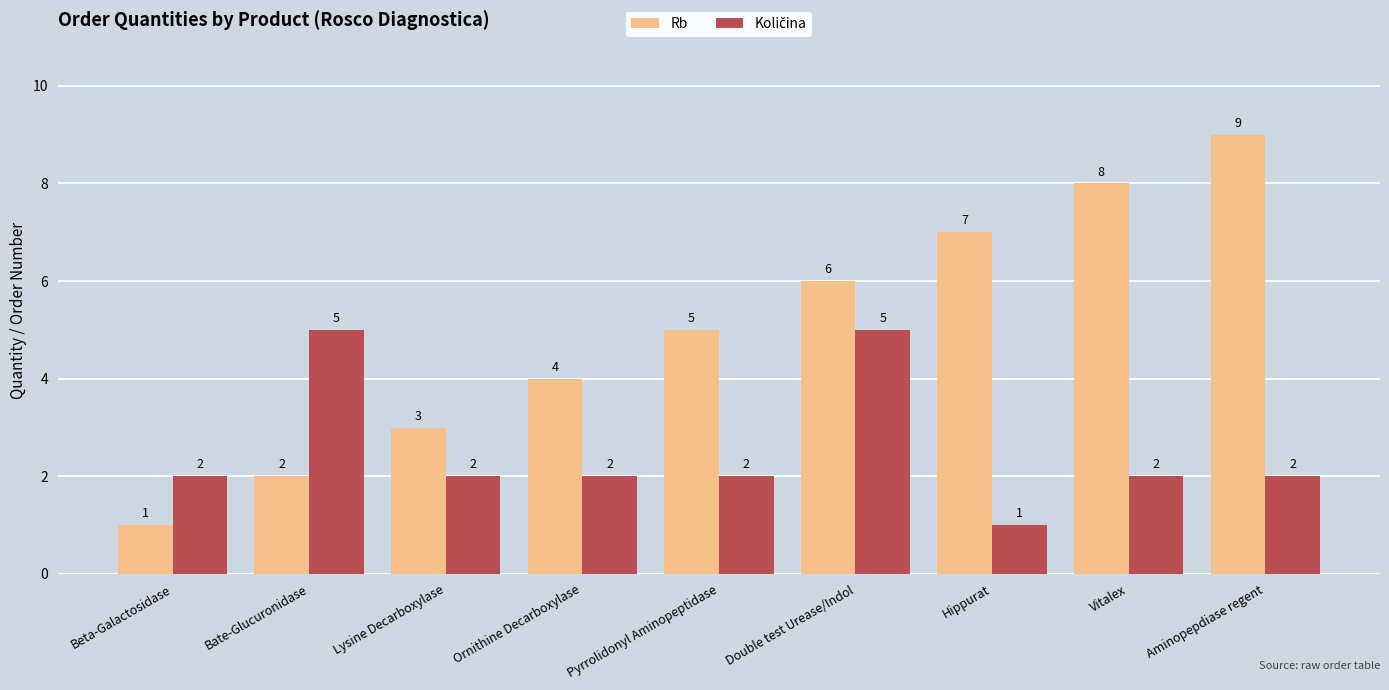

What is the greatest value displayed?

9